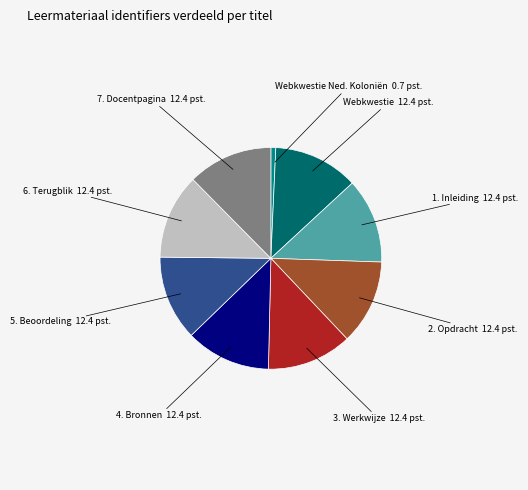

Do 4. Bronnen and 6. Terugblik together represent more than half of the pie?

No